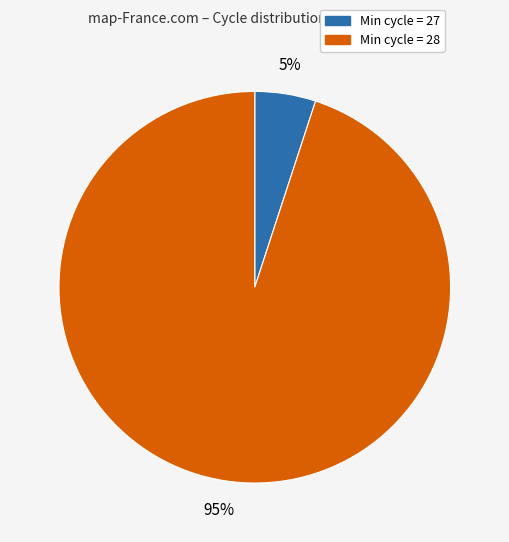

True or false: Min cycle = 27 accounts for 5% of the total.

True